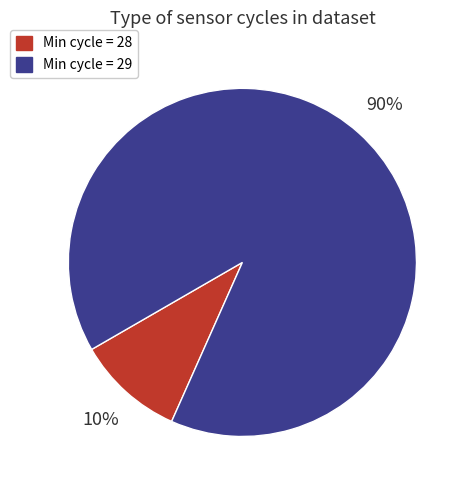

To the nearest percent, what is the average slice percentage?

50%